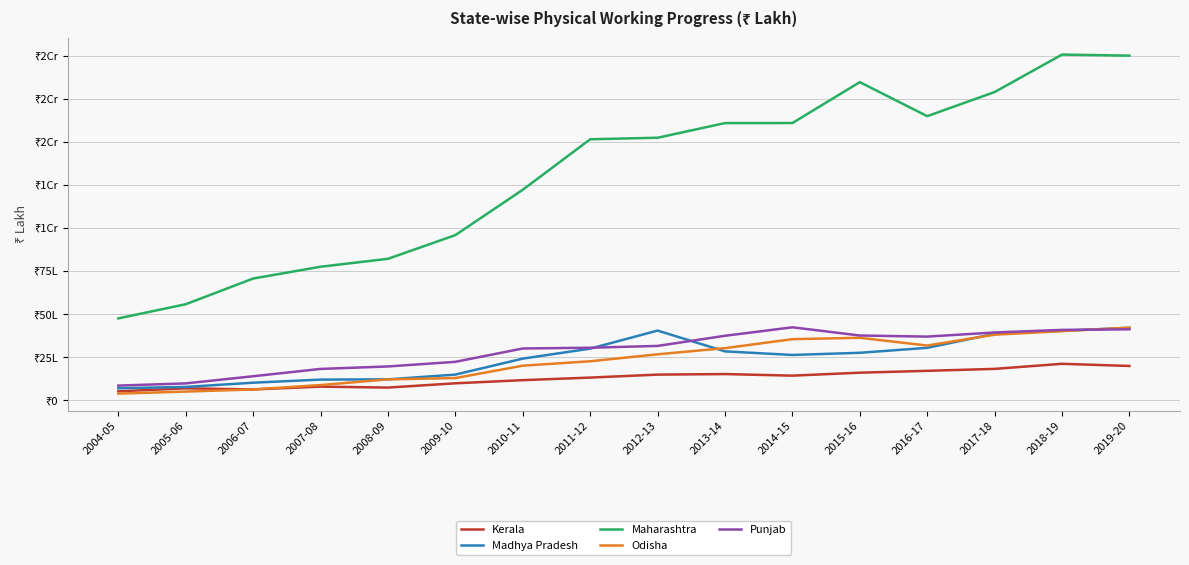

Reading right to left, what are all the values shown in this chart?

Kerala: 2019-20=1991532	2018-19=2117473	2017-18=1823124	2016-17=1709895	2015-16=1601924	2014-15=1430486	2013-14=1521776	2012-13=1490842	2011-12=1318375	2010-11=1169015	2009-10=986636	2008-09=738744	2007-08=793254	2006-07=630559	2005-06=695653	2004-05=521294
Madhya Pradesh: 2019-20=4206048	2018-19=4034740	2017-18=3858564	2016-17=3044069	2015-16=2755882	2014-15=2630506	2013-14=2838536	2012-13=4044565	2011-12=2996911	2010-11=2418297	2009-10=1491454	2008-09=1216293	2007-08=1201345	2006-07=1021730	2005-06=776287	2004-05=698953
Maharashtra: 2019-20=19991986	2018-19=20054541	2017-18=17880963	2016-17=16482040	2015-16=18455255	2014-15=16083653	2013-14=16080503	2012-13=15230313	2011-12=15141240	2010-11=12212564	2009-10=9582518	2008-09=8207680	2007-08=7747548	2006-07=7063891	2005-06=5573384	2004-05=4751606
Odisha: 2019-20=4215020	2018-19=4011614	2017-18=3806745	2016-17=3177714	2015-16=3625816	2014-15=3547298	2013-14=3025854	2012-13=2668510	2011-12=2264895	2010-11=2008551	2009-10=1290533	2008-09=1212682	2007-08=884767	2006-07=629899	2005-06=506513	2004-05=388129
Punjab: 2019-20=4119200	2018-19=4085185	2017-18=3935475	2016-17=3695024	2015-16=3758829	2014-15=4234762	2013-14=3743267	2012-13=3154920	2011-12=3049946	2010-11=3005978	2009-10=2232343	2008-09=1964222	2007-08=1820328	2006-07=1395934	2005-06=980587	2004-05=853838